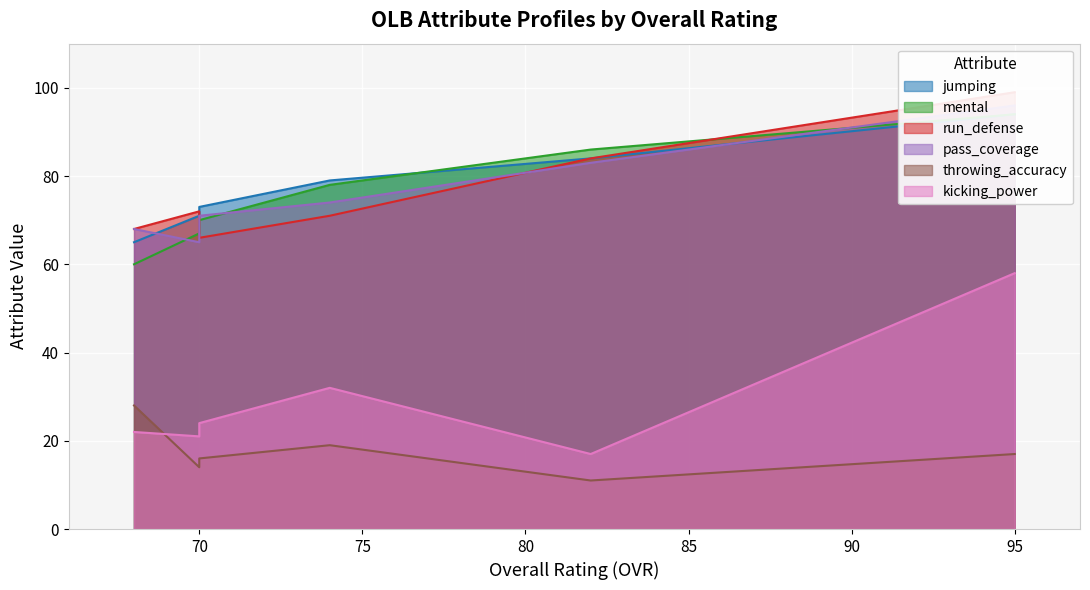

Is it true that throwing_accuracy equals 8 at 70?

False